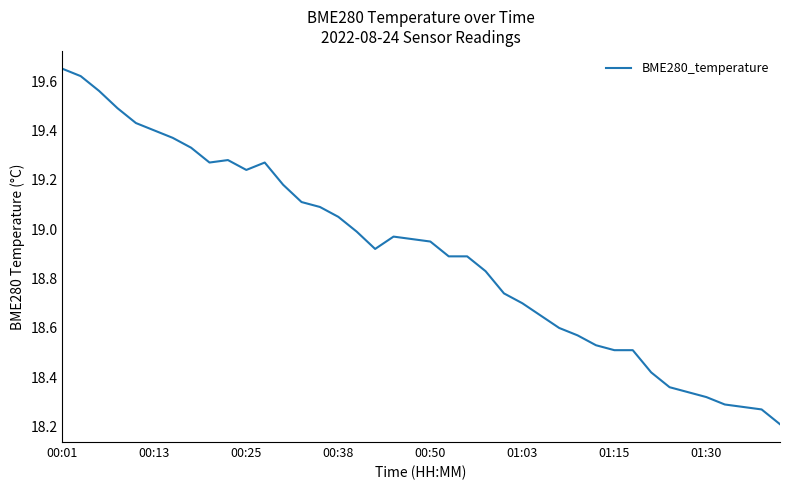

What is the minimum value shown in the chart?

18.2